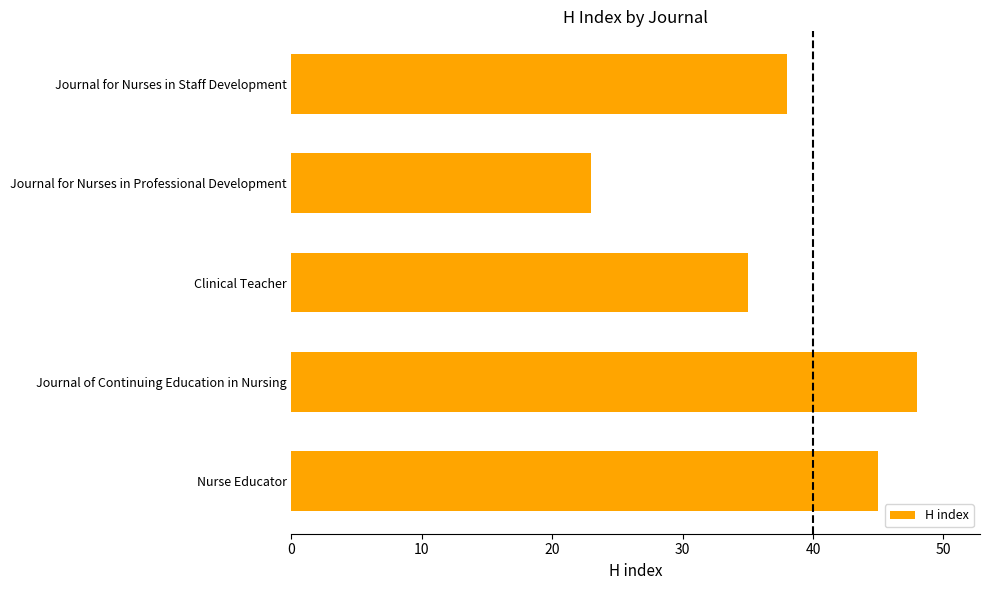

What is the sum of all values?

189